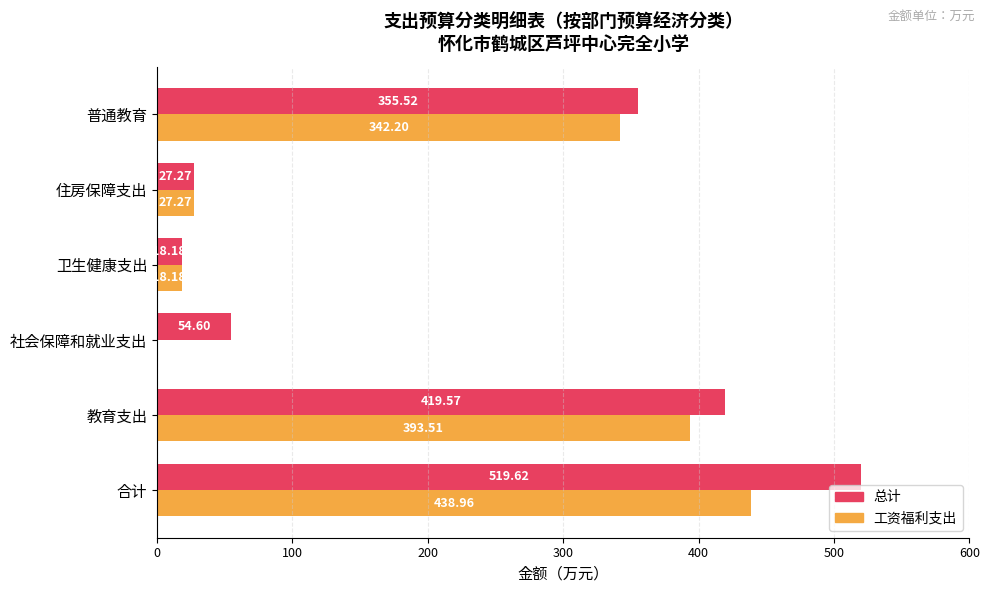

Between 社会保障和就业支出 and 住房保障支出, which series saw the biggest shift?

总计